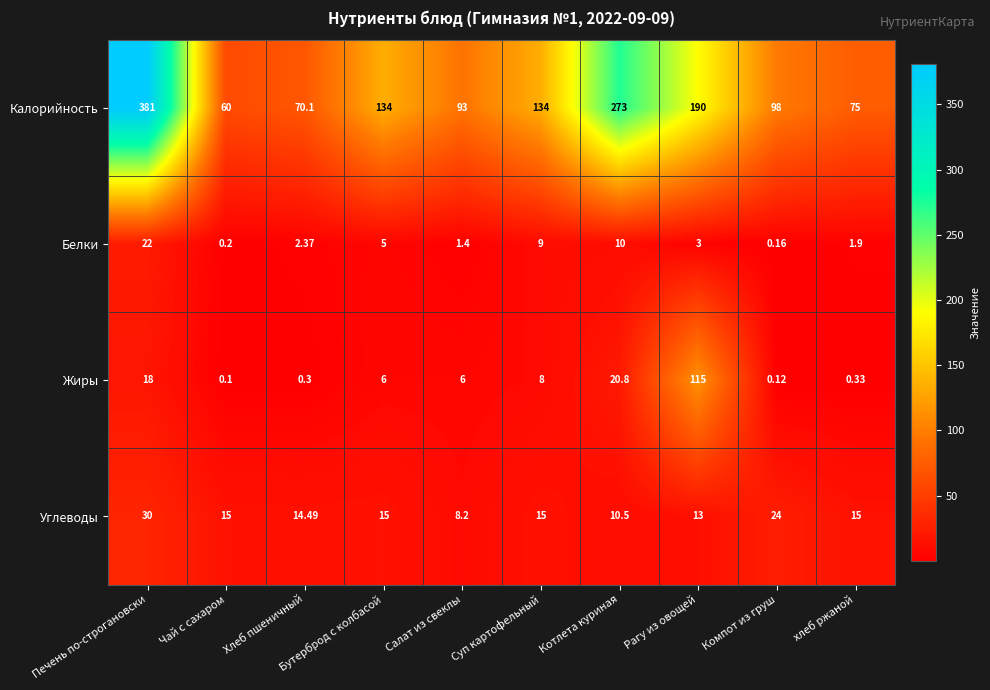

Which series changed the most between Хлеб пшеничный and Рагу из овощей?

Калорийность